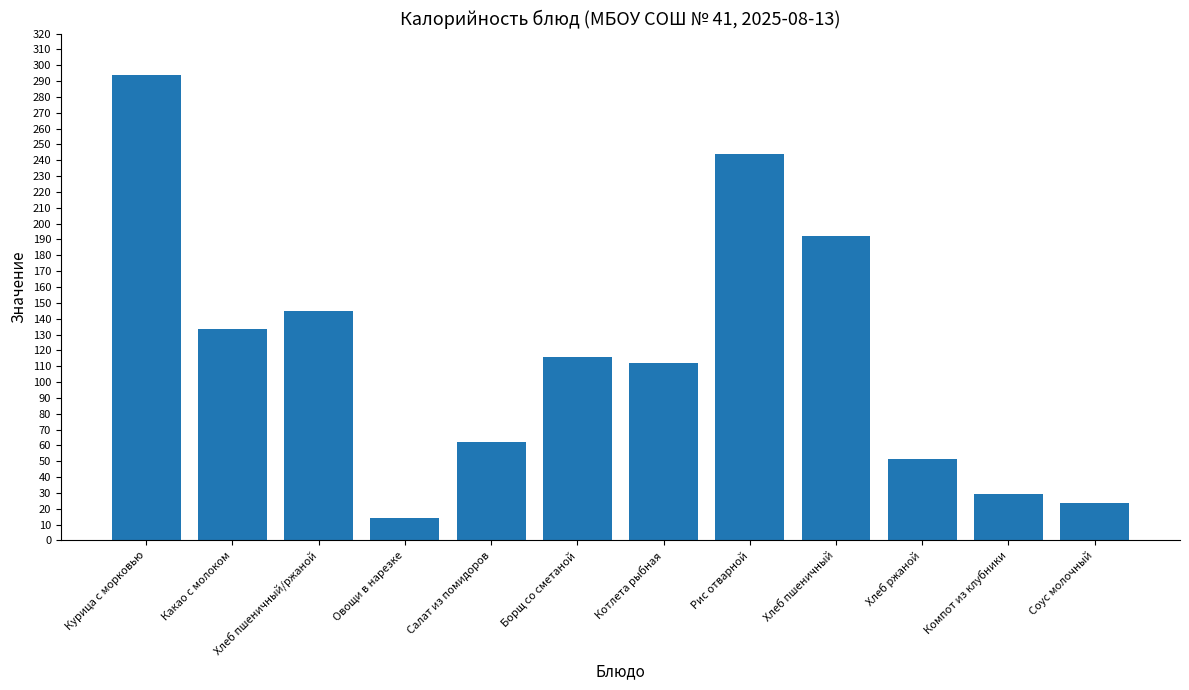

What is the change in value from Курица с морковью to Хлеб пшеничный?

-101.8